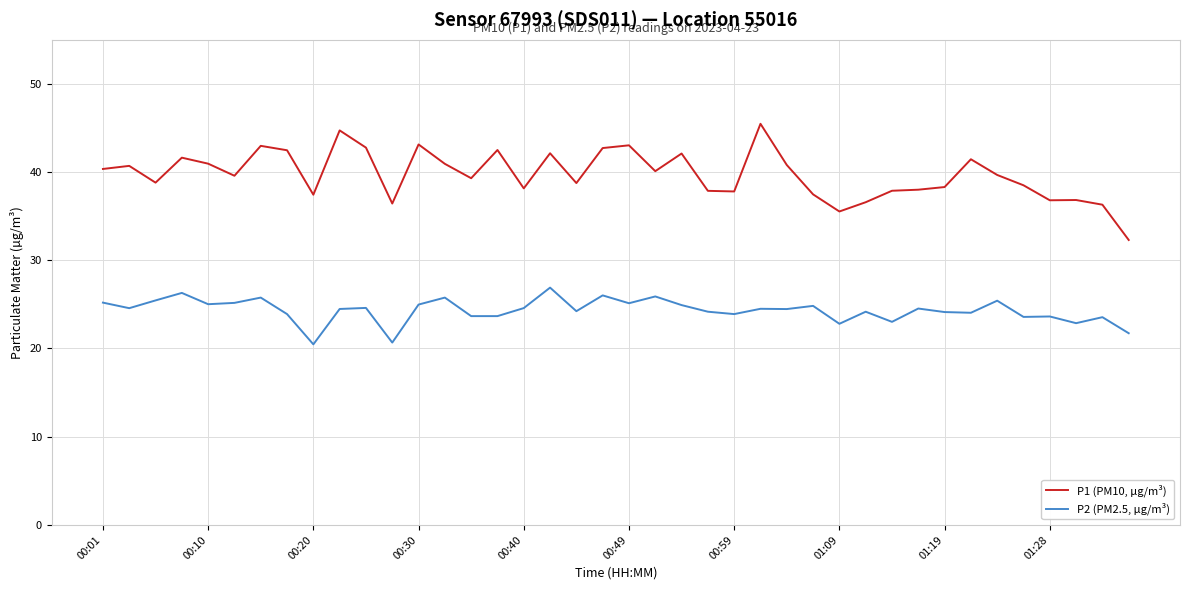

Which series has the widest spread of values?

P1 (PM10, µg/m³)